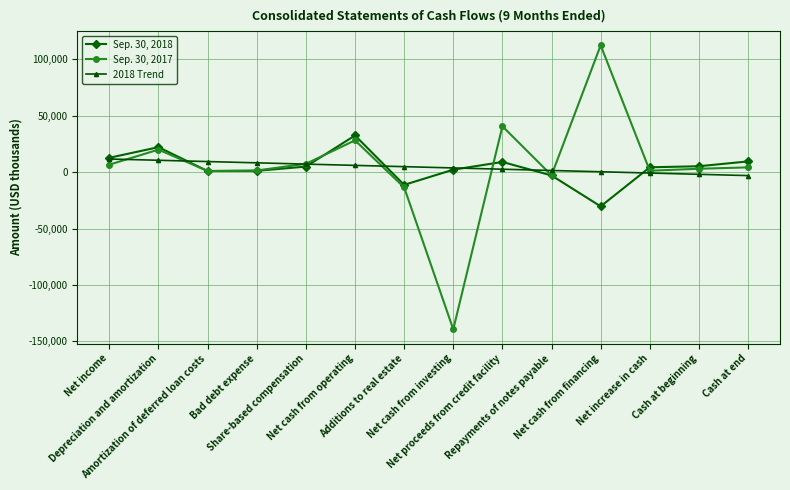

Rank the series by their maximum value, from highest to lowest.

Sep. 30, 2017, Sep. 30, 2018, 2018 Trend